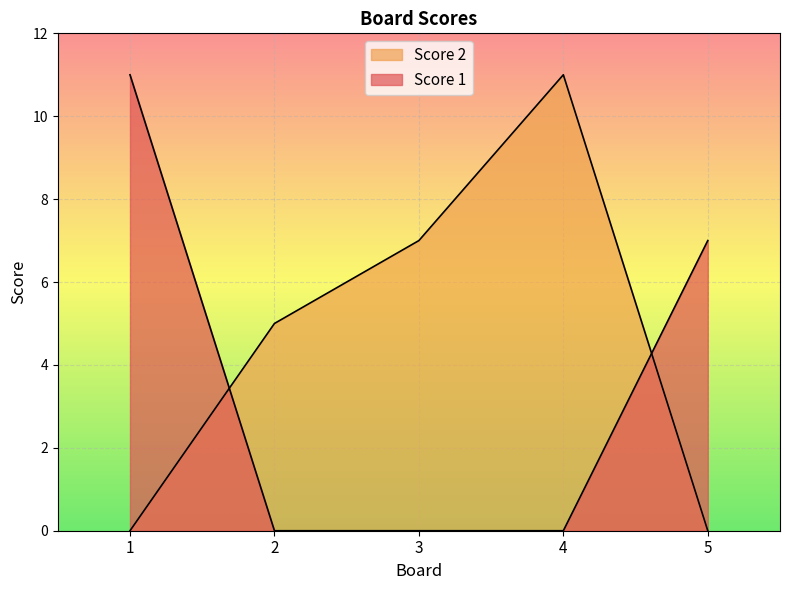

Reading left to right, what are all the values shown in this chart?

Score 1: 11	0	0	0	7
Score 2: 0	5	7	11	0